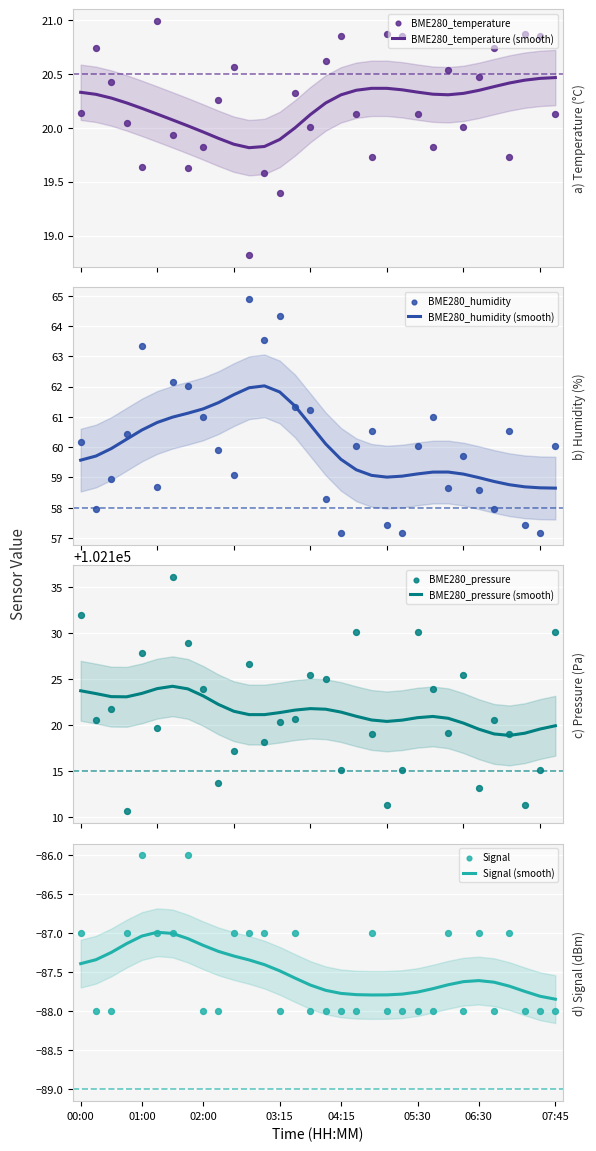

Which series has the largest total across all categories?

BME280_pressure